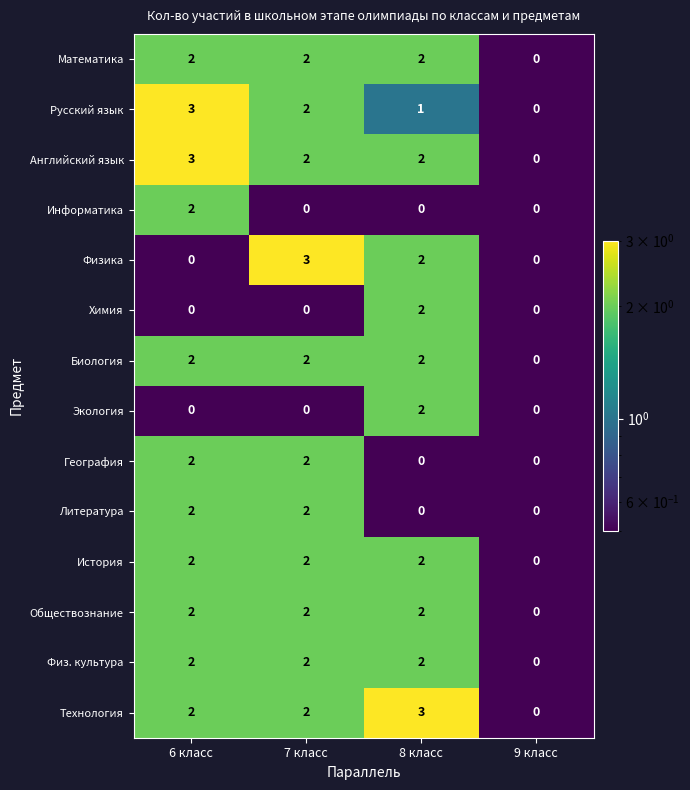

Is the value of Информатика at 6 класс greater than the value of География at 8 класс?

Yes